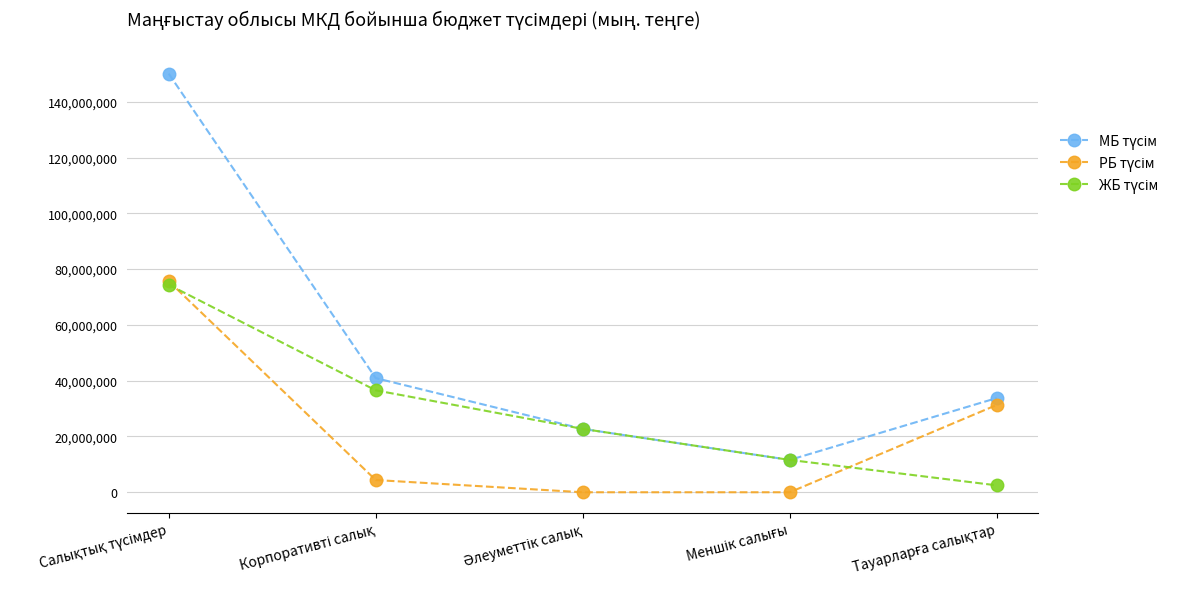

What is the maximum value shown in the chart?

150101014